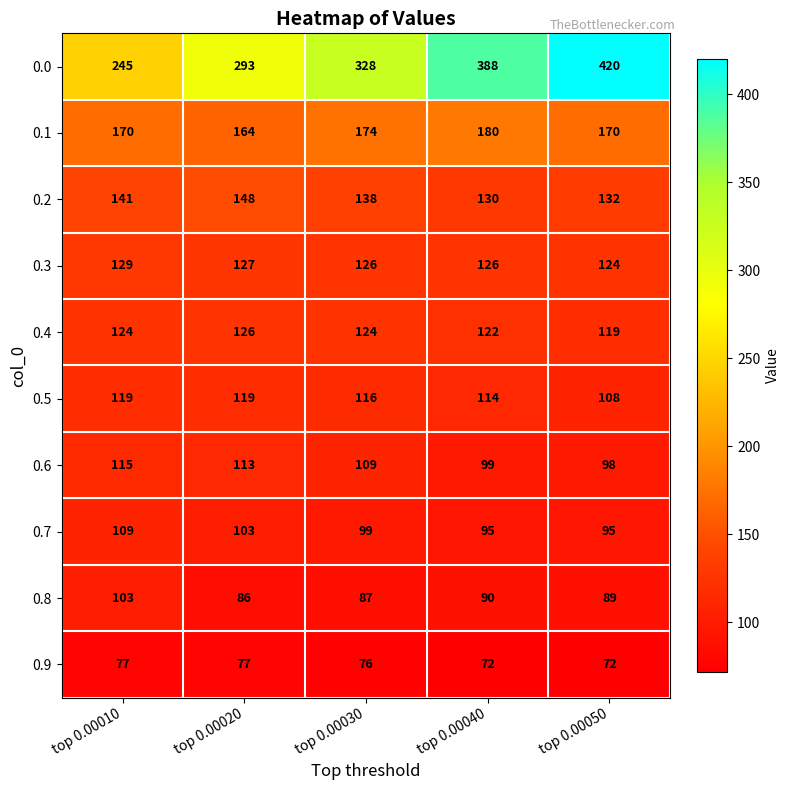

Rank the series by their maximum value, from highest to lowest.

0.0, 0.1, 0.2, 0.3, 0.4, 0.5, 0.6, 0.7, 0.8, 0.9